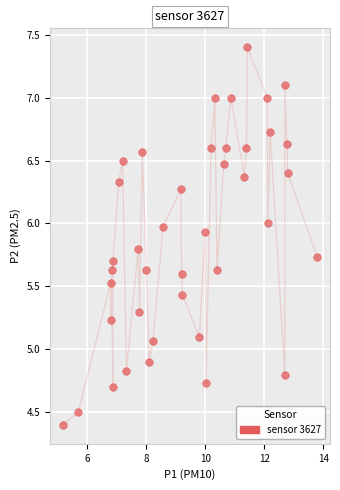

What is the range of X values (max minus min)?

8.6